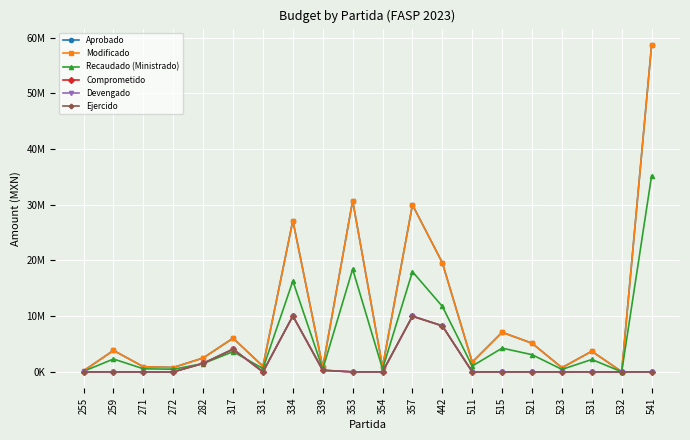

True or false: Ejercido and Aprobado intersect in this chart.

False